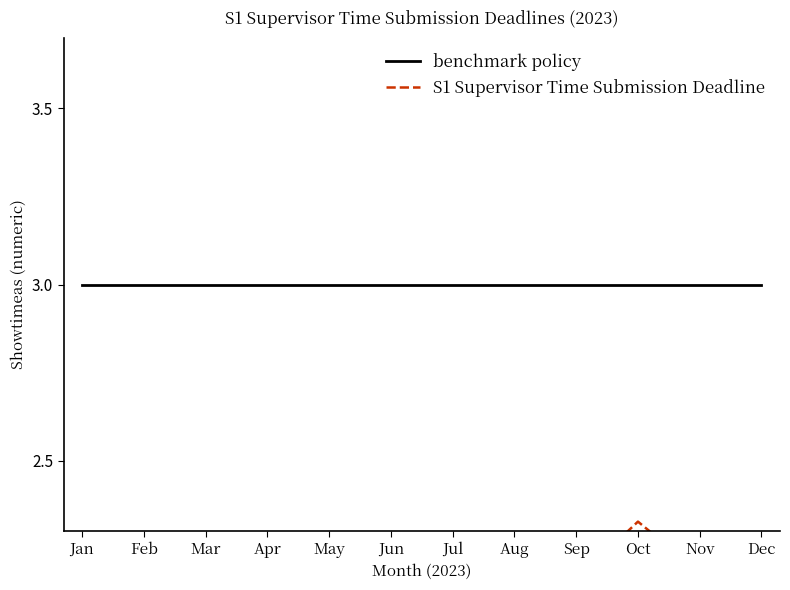

What is the minimum value for S1 Supervisor Time Submission Deadline?

1.6